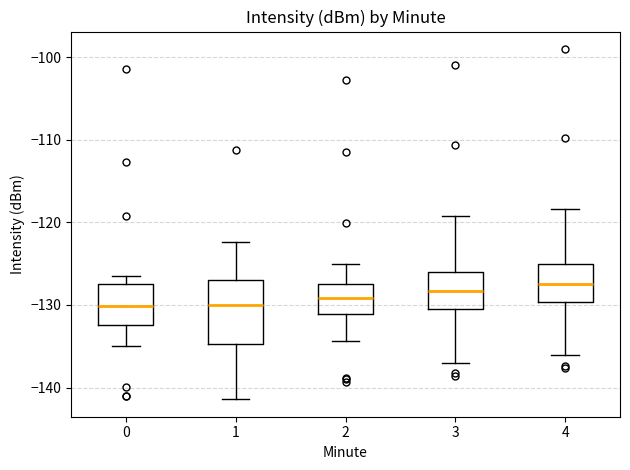

Where does the lower whisker of the box at x = 2 end on the y-axis? The values are not printed on the chart, so give them approximately, as read against the axis.

-134